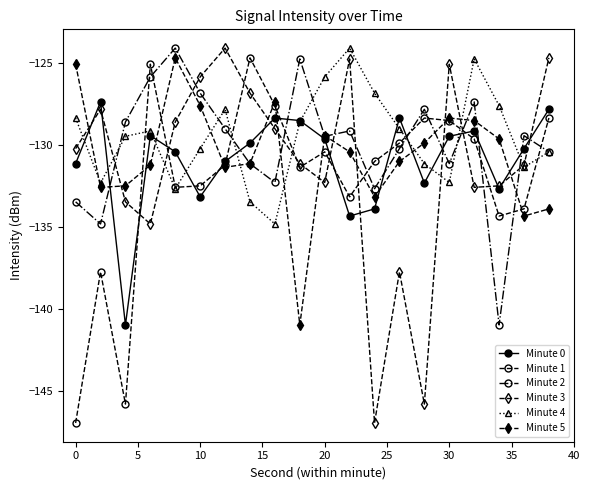

Count the number of categories in the chart.

20